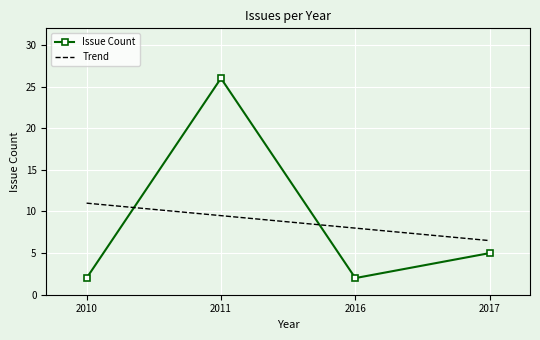

What is the smallest value displayed?

2.0